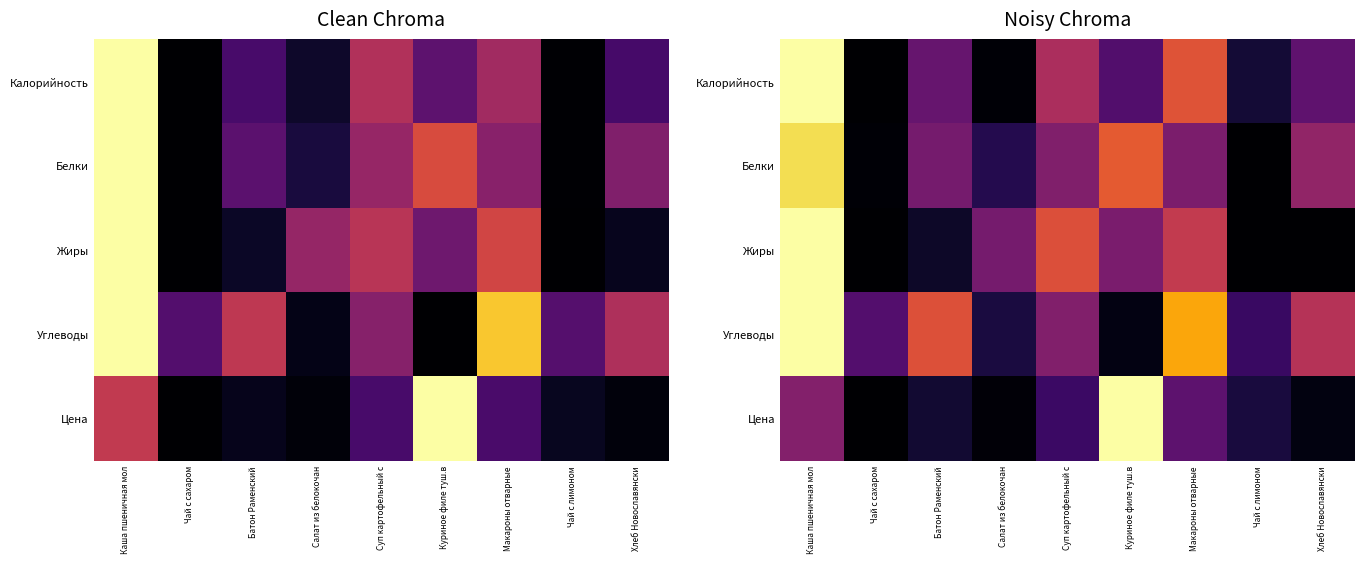

The Углеводы series shows 0.1 at Суп картофельный с. True or false?

False